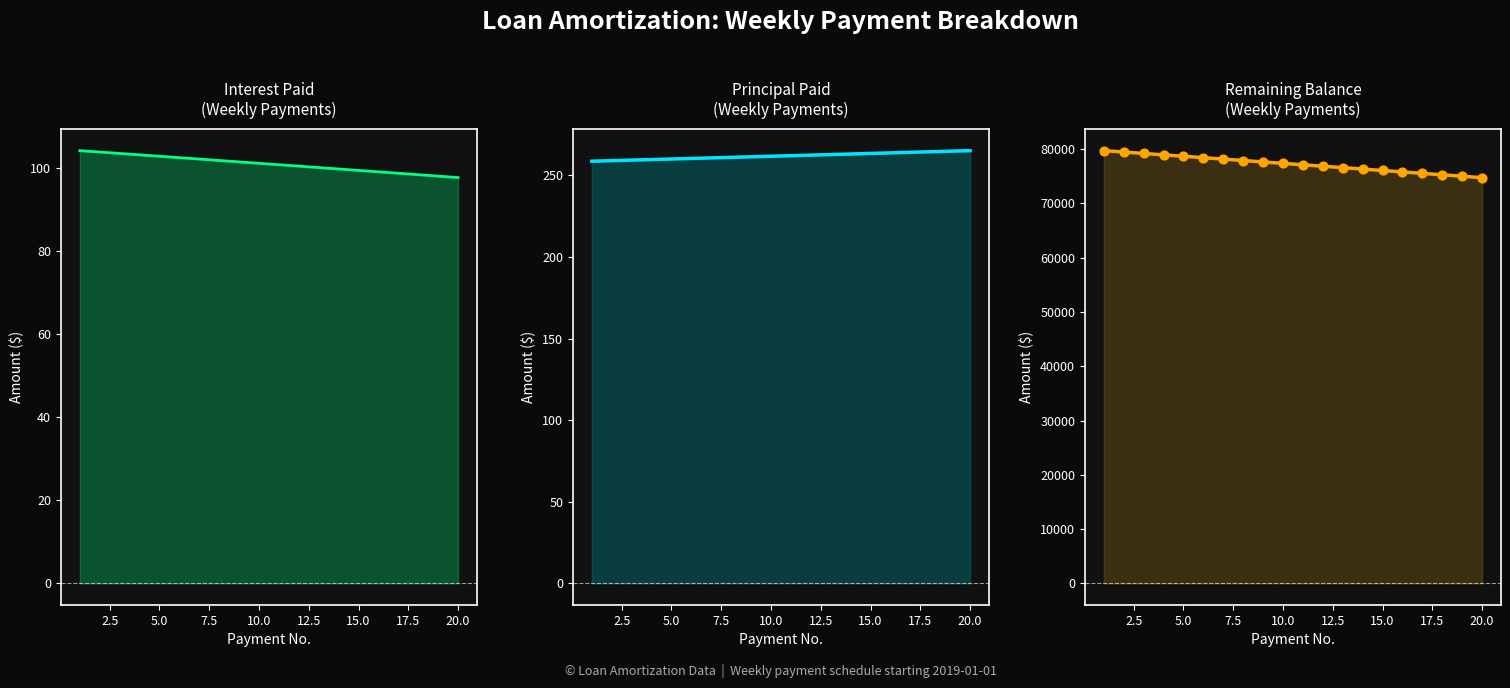

Is the value of Principal Paid at 22.5 greater than the value of Interest Paid at 18?

Yes